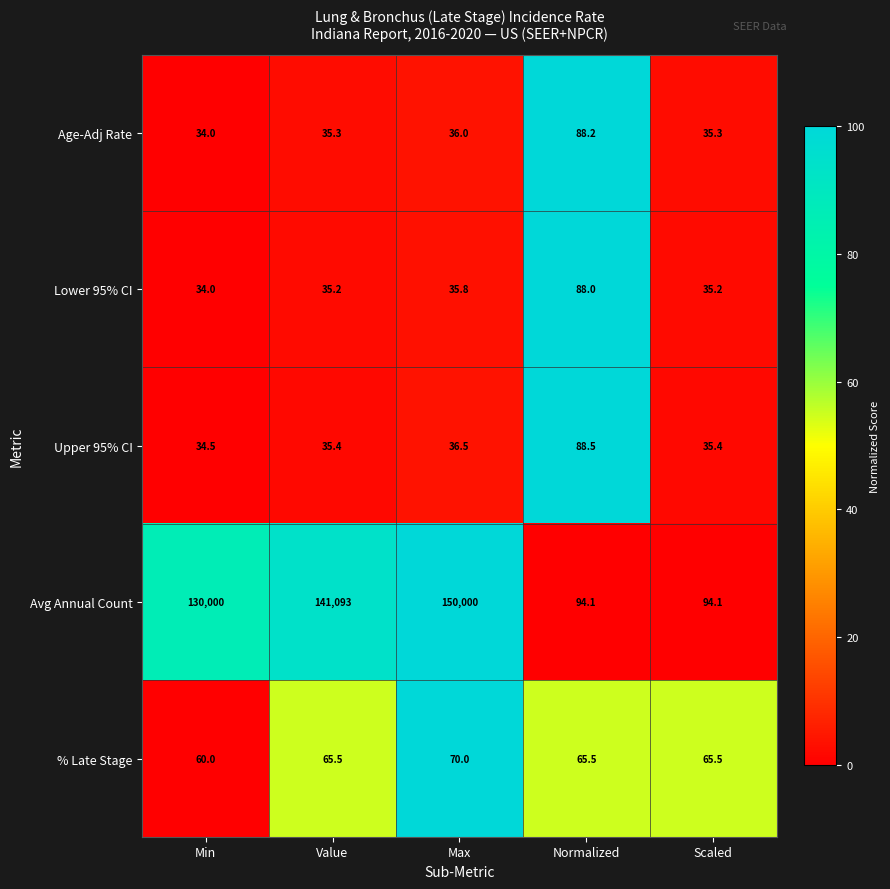

Which series has the largest total across all categories?

Avg Annual Count